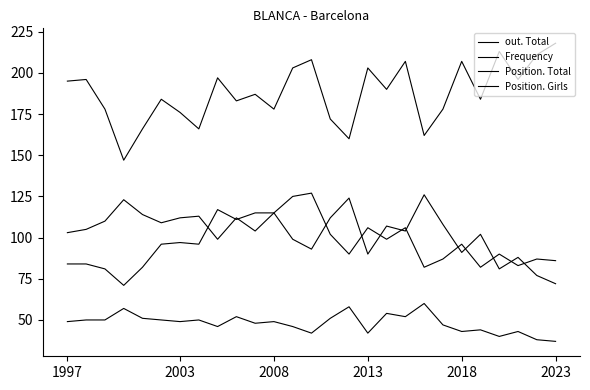

Between 11 and 26, which series saw the biggest shift?

out. Total